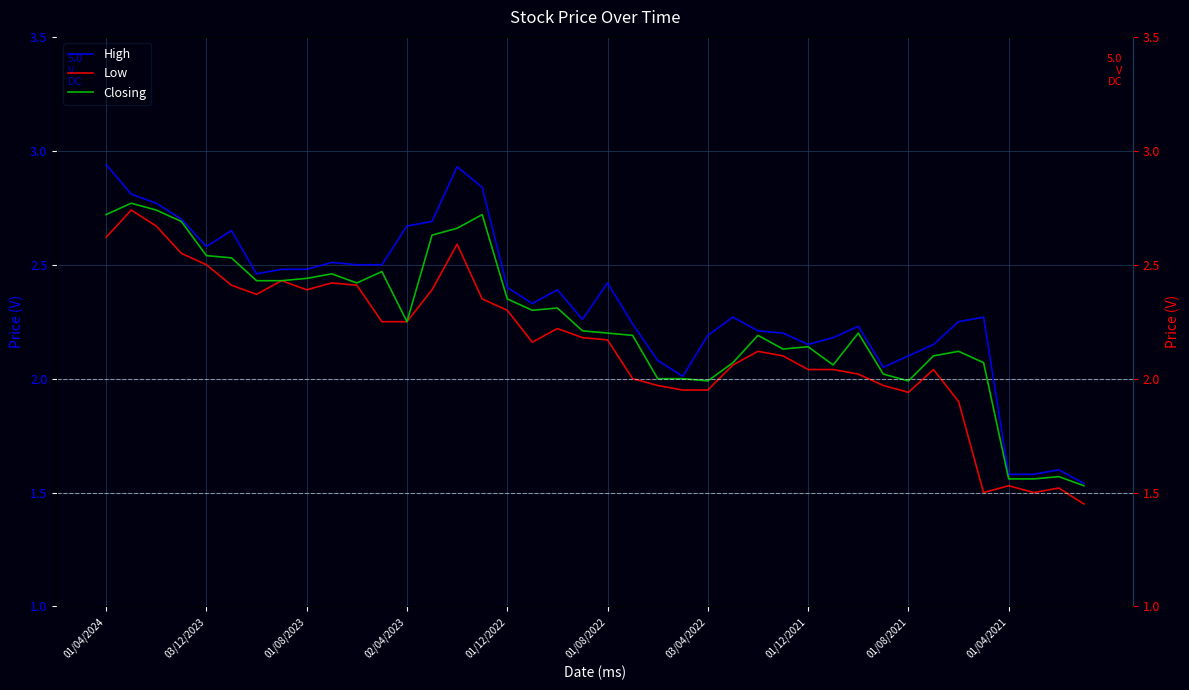

Is it true that Closing equals 2.2 at 02/04/2023?

True